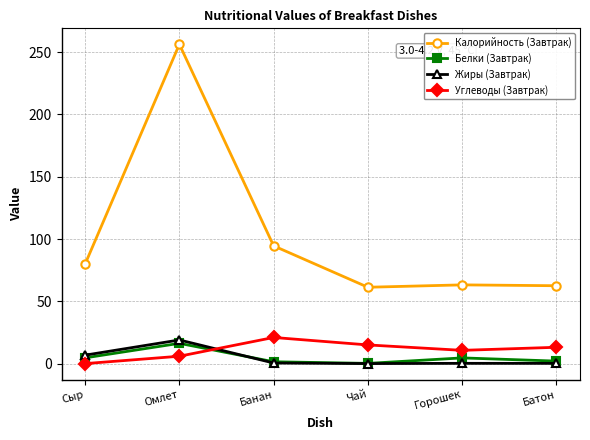

What is the greatest value displayed?

256.2